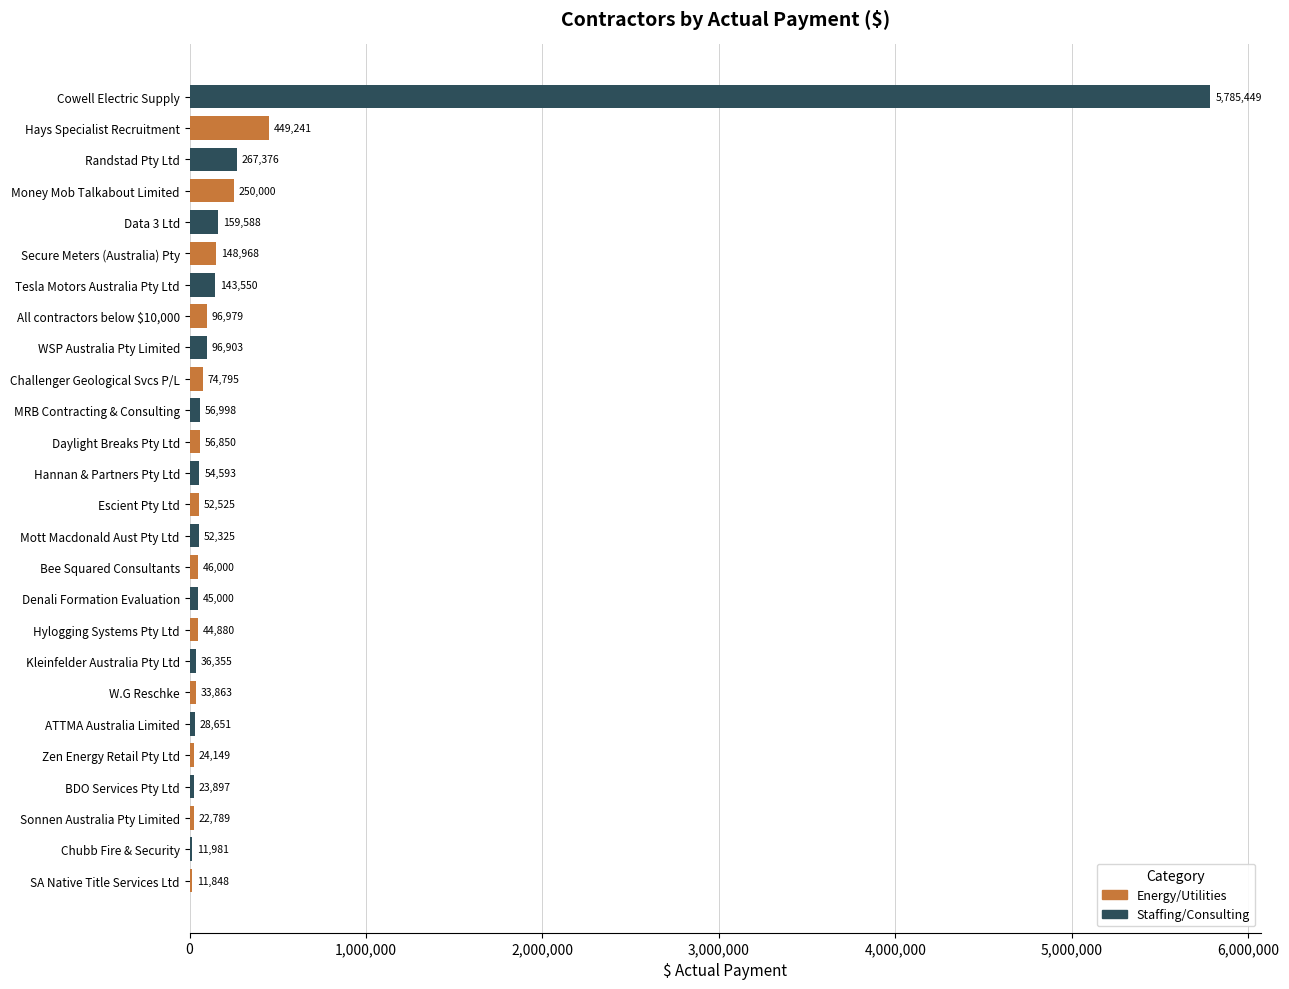

Which has a higher value, Daylight Breaks Pty Ltd or ATTMA Australia Limited?

Daylight Breaks Pty Ltd